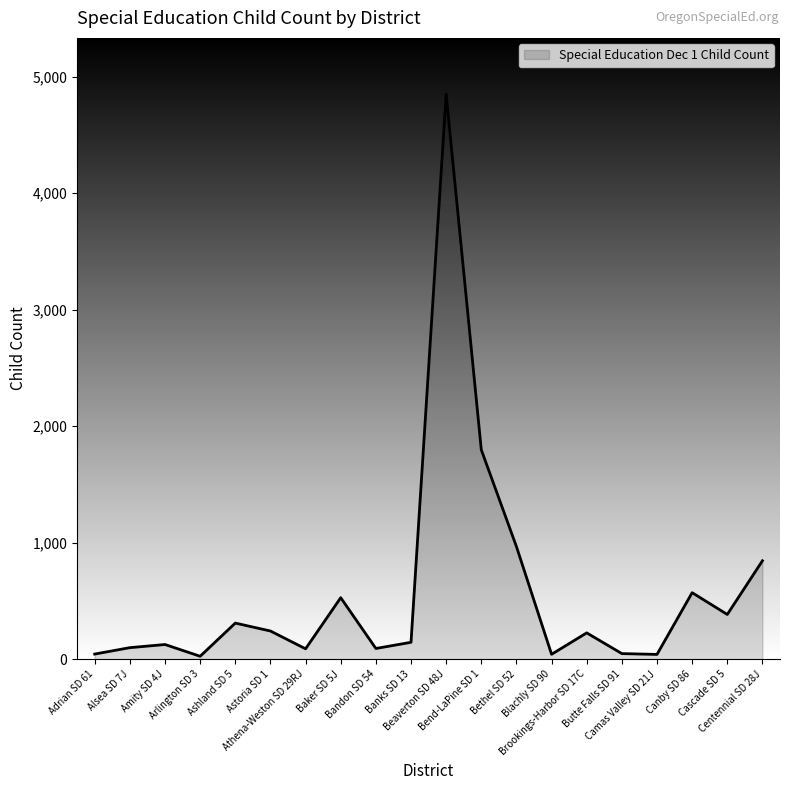

The chart shows a value of 844 at Centennial SD 28J. True or false?

True